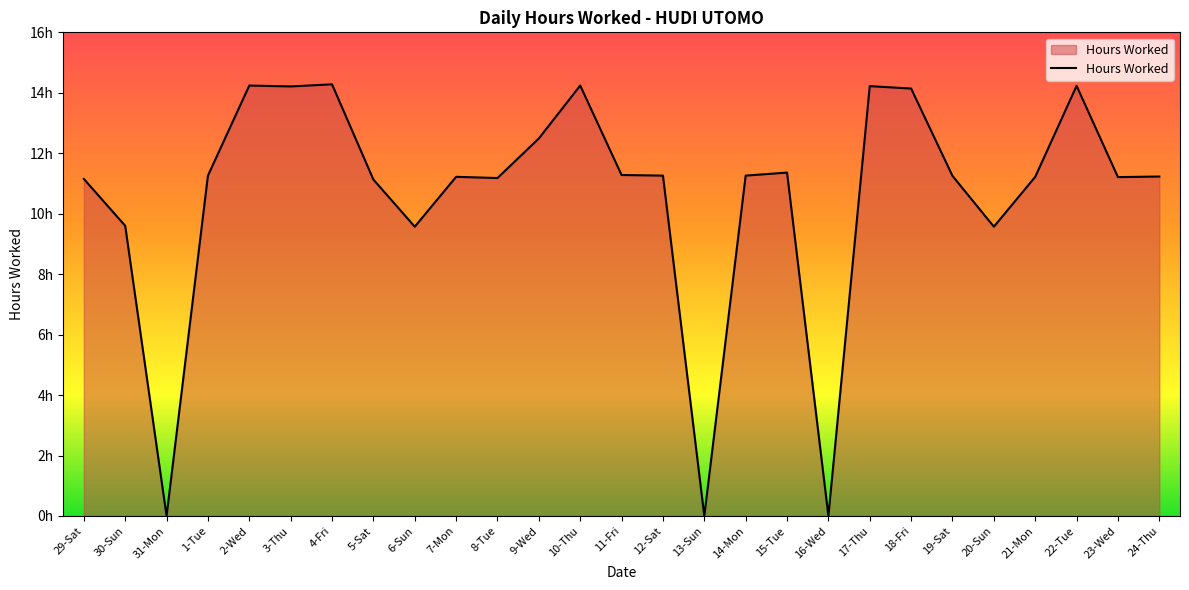

Rank the categories by value from highest to lowest.

4-Fri, 2-Wed, 10-Thu, 22-Tue, 17-Thu, 3-Thu, 18-Fri, 9-Wed, 15-Tue, 11-Fri, 1-Tue, 12-Sat, 14-Mon, 19-Sat, 24-Thu, 7-Mon, 21-Mon, 23-Wed, 8-Tue, 29-Sat, 5-Sat, 30-Sun, 6-Sun, 20-Sun, 31-Mon, 13-Sun, 16-Wed